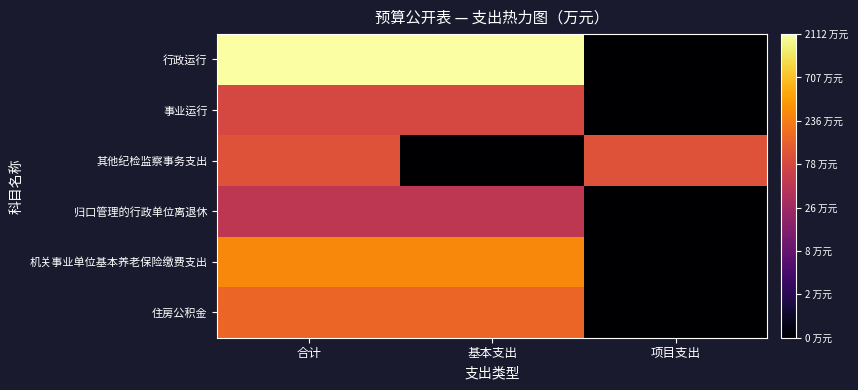

Reading left to right, list all the values displayed in this chart.

行政运行: 合计=7.7	基本支出=7.7	项目支出=0.0
事业运行: 合计=4.4	基本支出=4.4	项目支出=0.0
其他纪检监察事务支出: 合计=4.6	基本支出=0.0	项目支出=4.6
归口管理的行政单位离退休: 合计=3.9	基本支出=3.9	项目支出=0.0
机关事业单位基本养老保险缴费支出: 合计=5.7	基本支出=5.7	项目支出=0.0
住房公积金: 合计=5.0	基本支出=5.0	项目支出=0.0